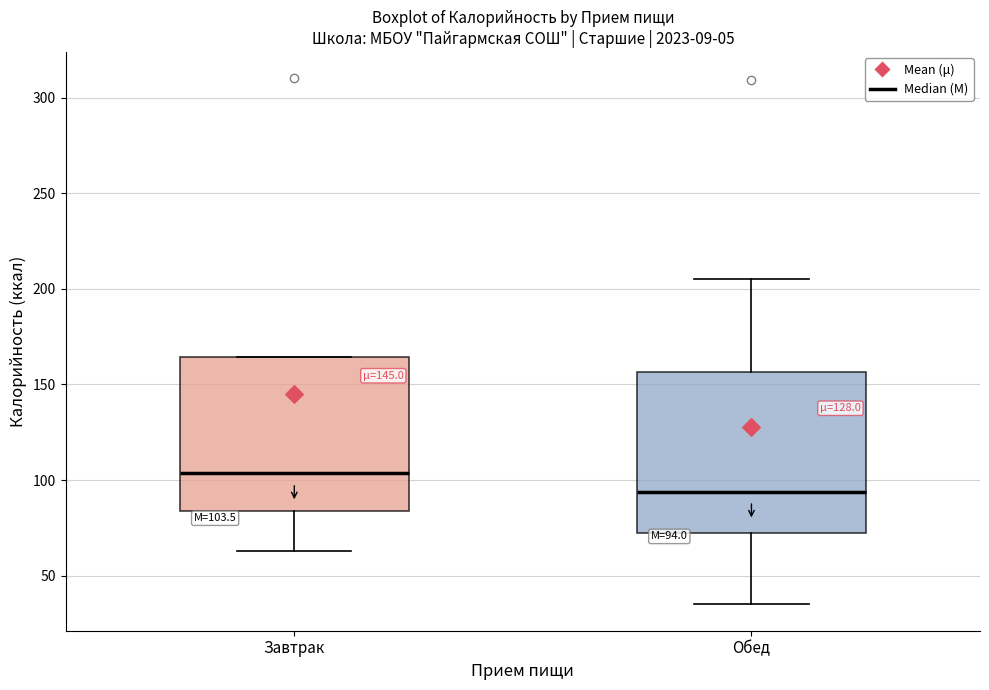

Which box has the lowest median line?

Обед